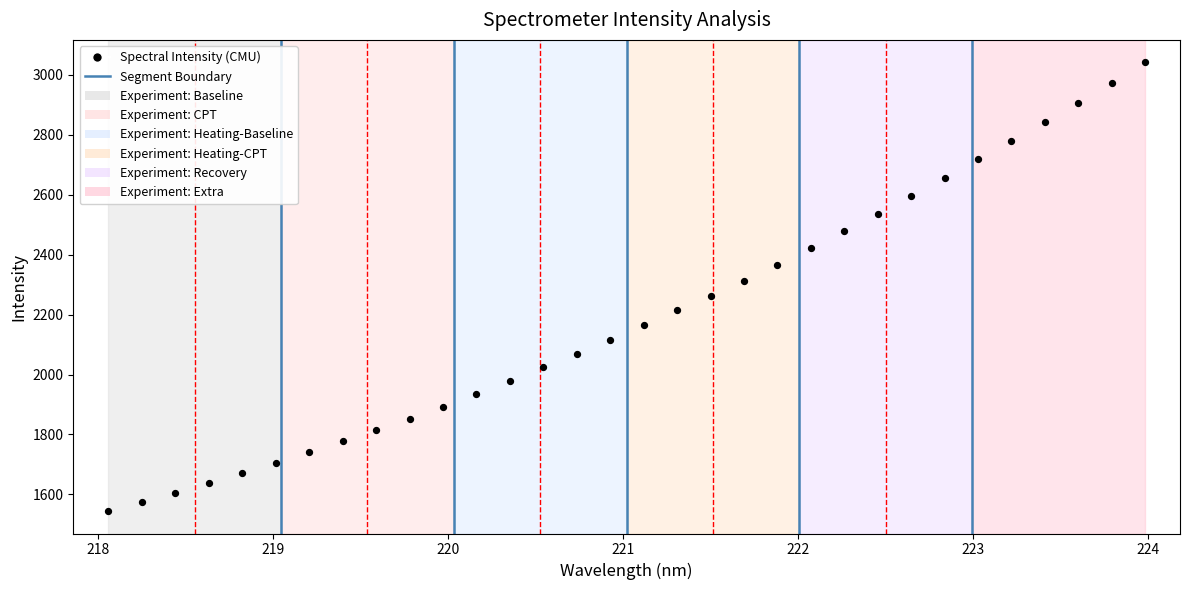

What is the range of Y values (max minus min)?

1496.9